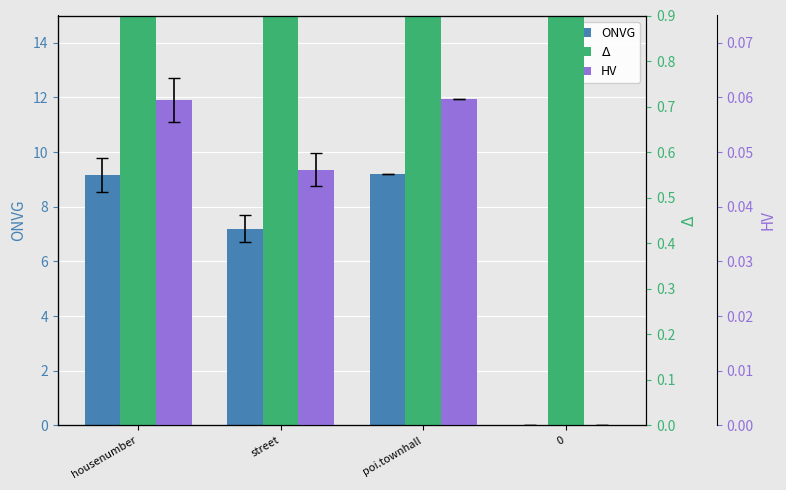

How many distinct data groups are displayed?

3